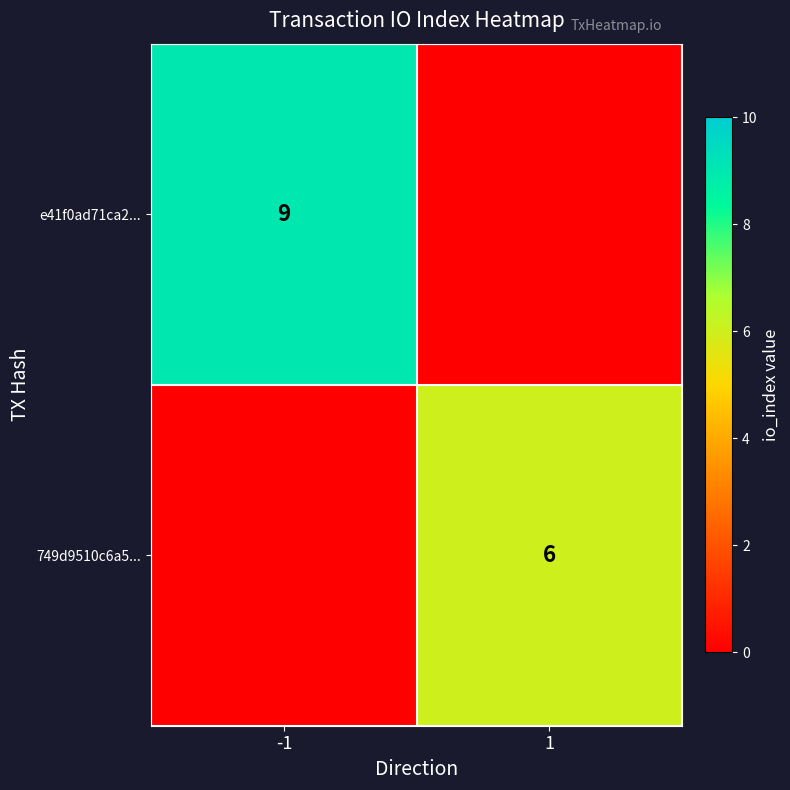

Is the value of e41f0ad71ca2... at -1 greater than the value of 749d9510c6a5... at 1?

Yes